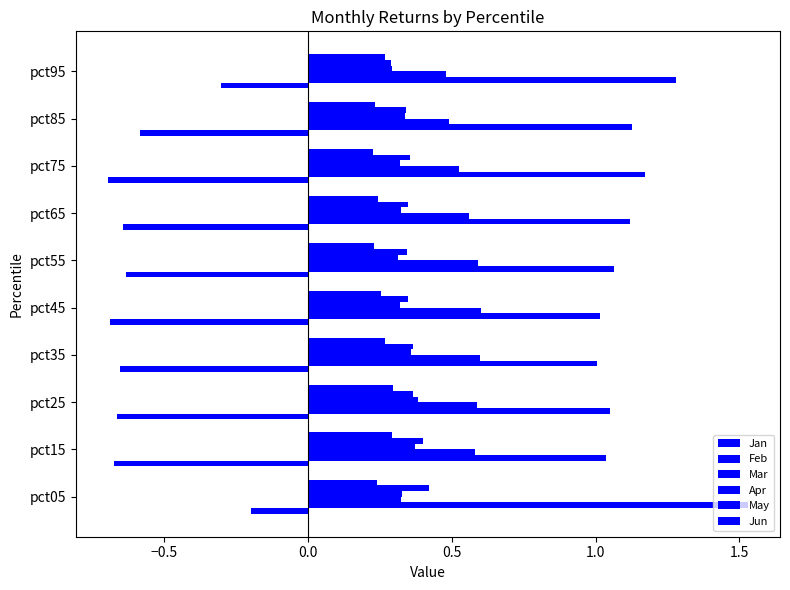

How many categories are shown in the chart?

10